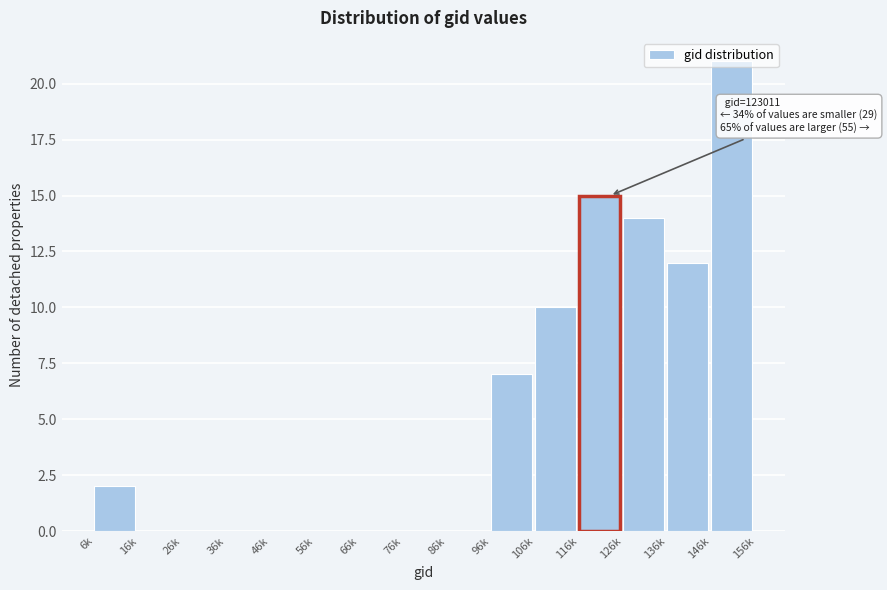

Which has a higher value, 16k or 136k?

136k